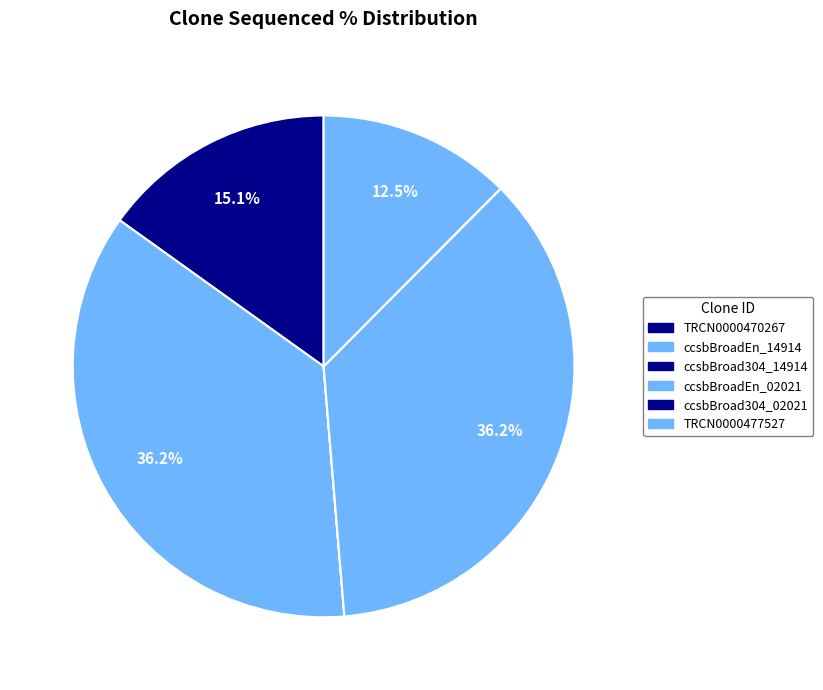

Does TRCN0000470267 account for over 50% of the chart?

No